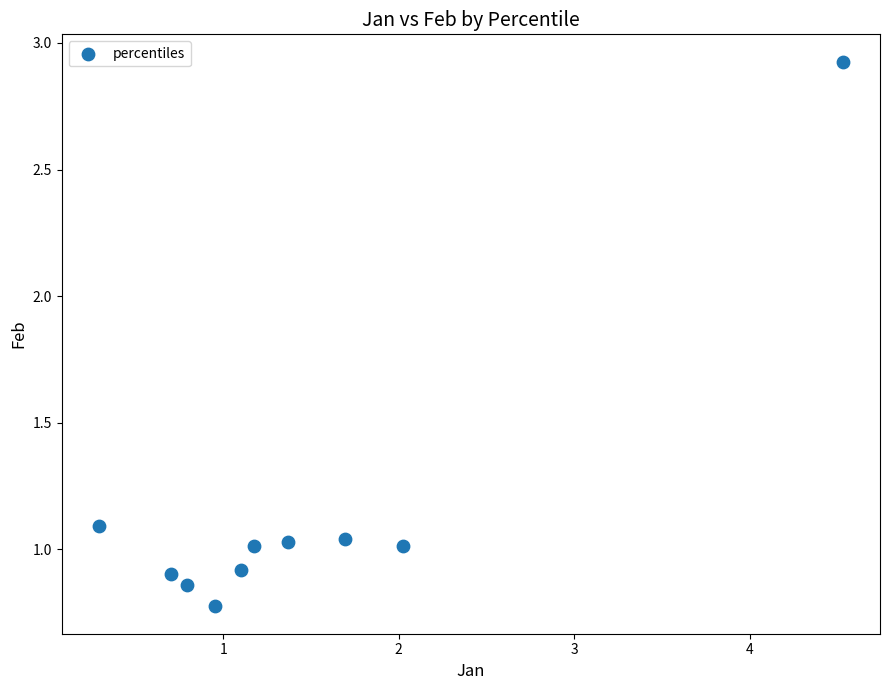

What is the range of Y values (max minus min)?

2.2